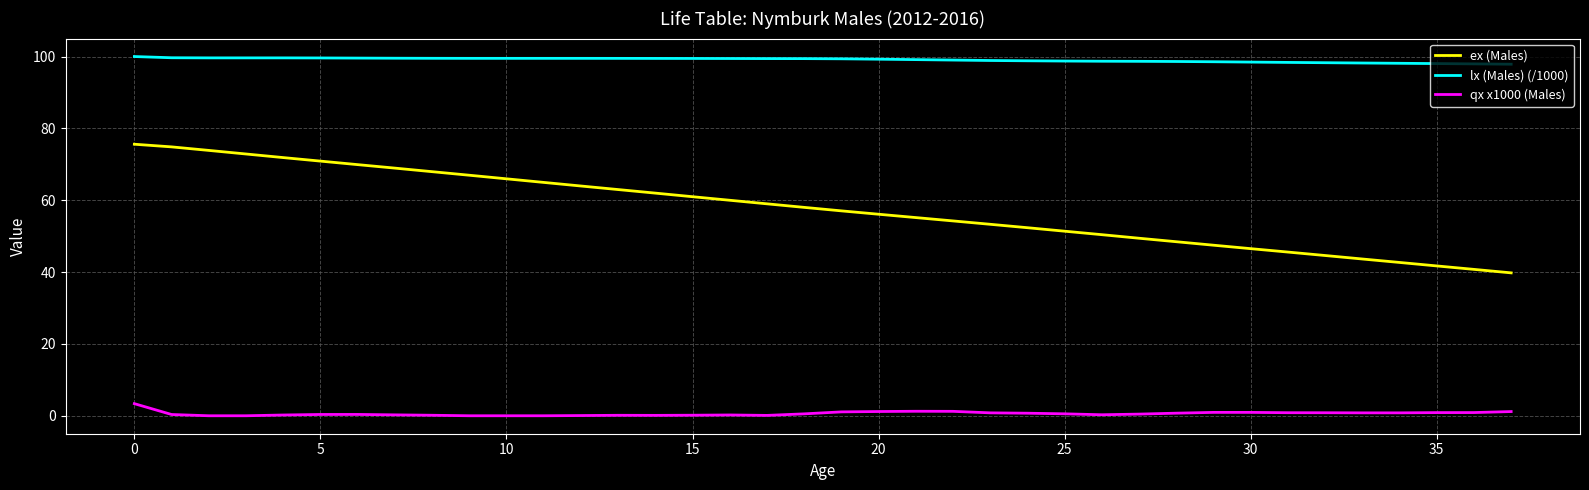

What is the difference between the maximum and minimum values in the qx x1000 (Males) series?

3.4